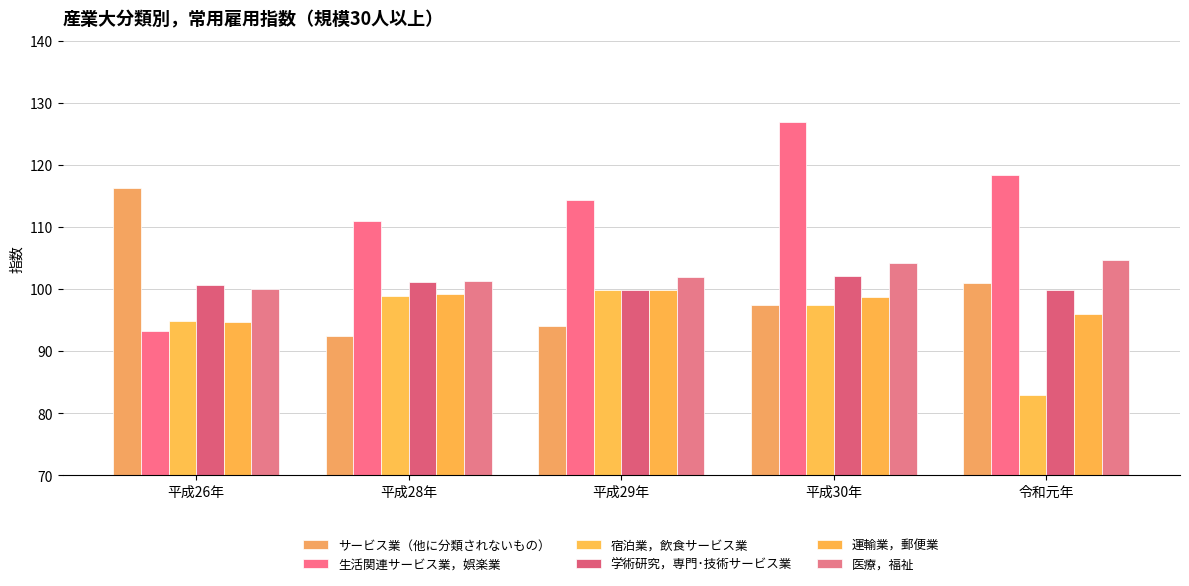

Are the bars horizontal?

No